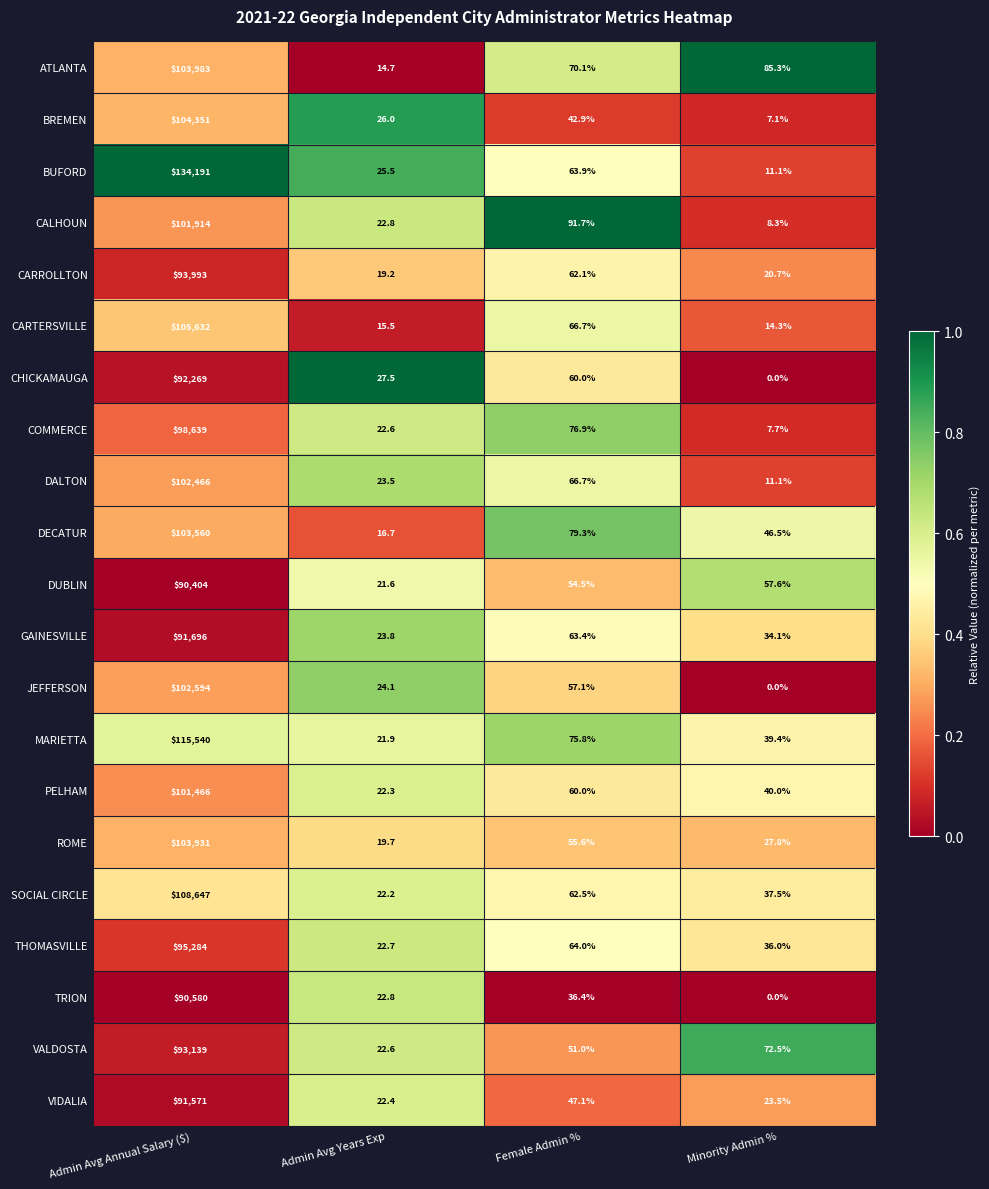

The MARIETTA series shows 75.8 at Female Admin %. True or false?

True